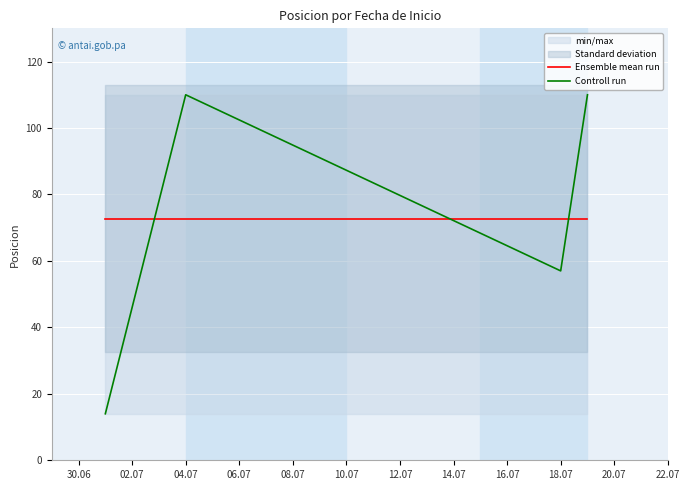

What is the minimum value for Ensemble mean run?

72.8